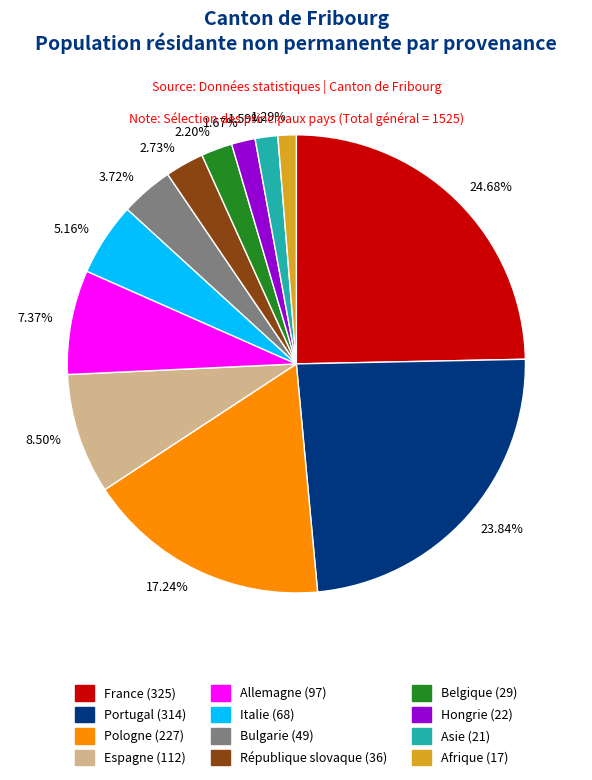

Approximately how many times larger is the value at 7.37% compared to 5.16%?

1.4